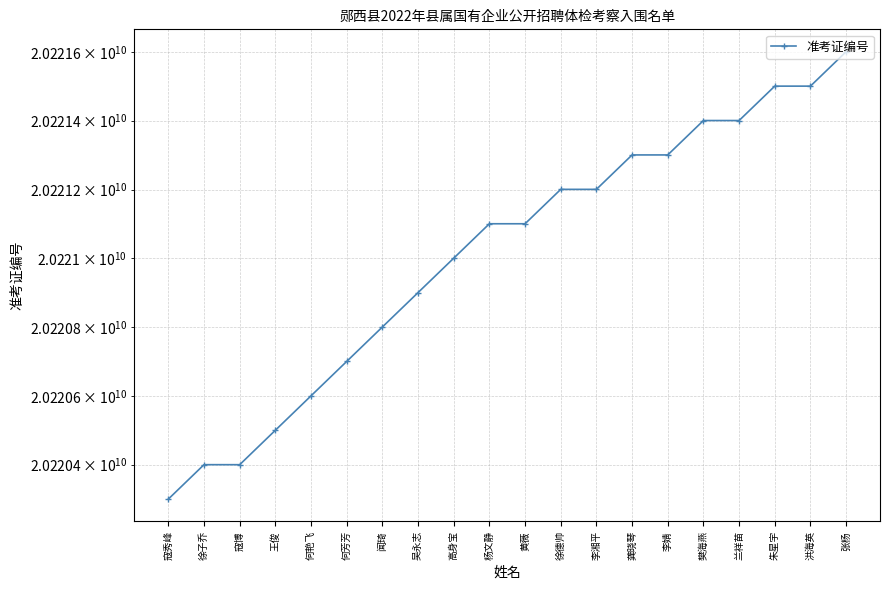

List the labels in order of value, largest first.

张杨, 朱星宇, 洪海英, 兰祥苗, 樊海燕, 李婧, 龚晓琴, 李湘平, 徐德帅, 黄薇, 杨文静, 高身宝, 吴永志, 闻琦, 何芳芳, 何艳飞, 王俊, 徐子乔, 寇博, 寇秀峰